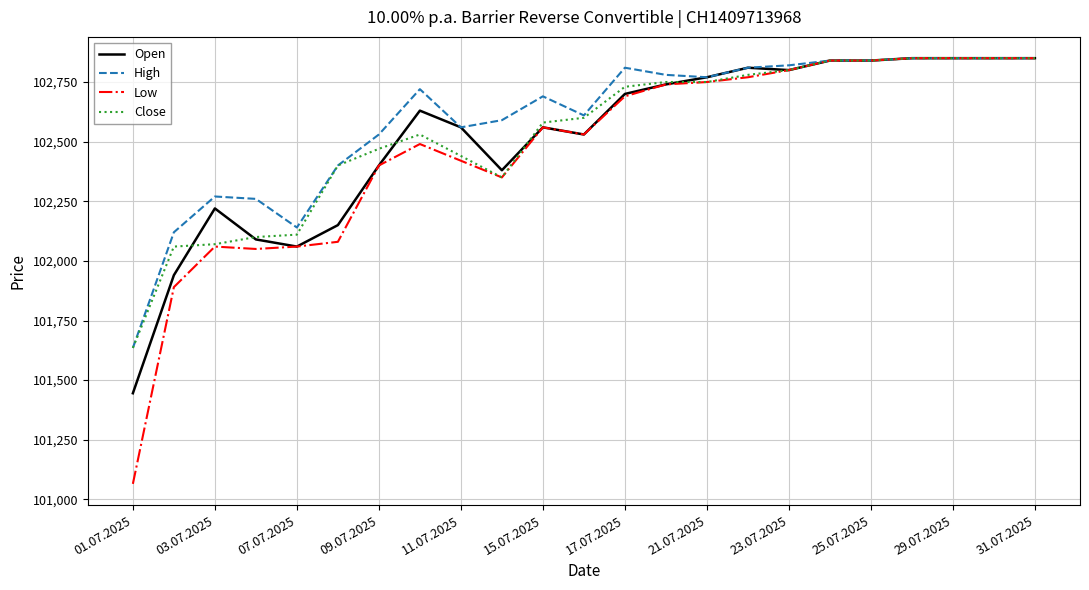

Which series has the widest spread of values?

Low